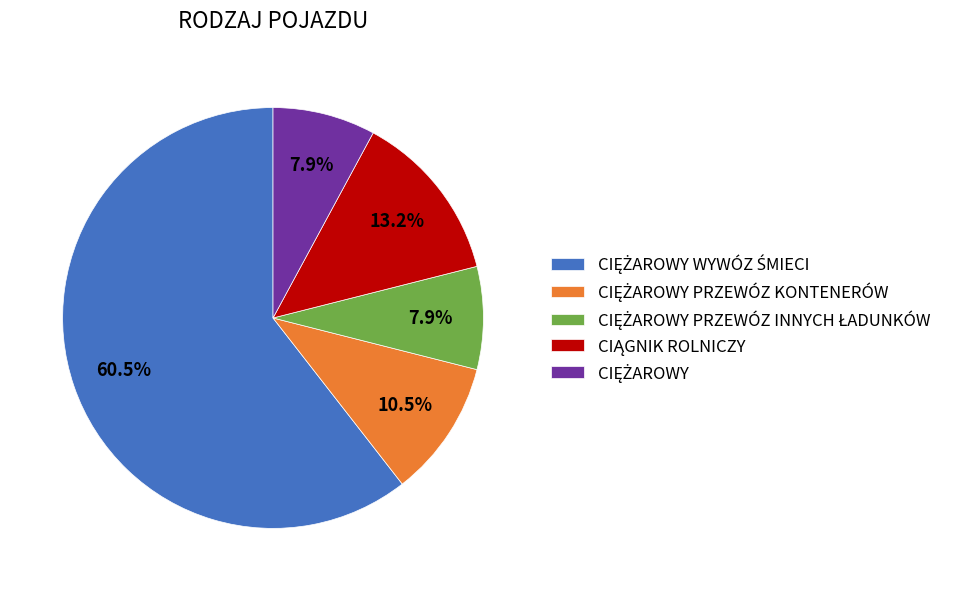

Is there a majority slice in this chart?

Yes